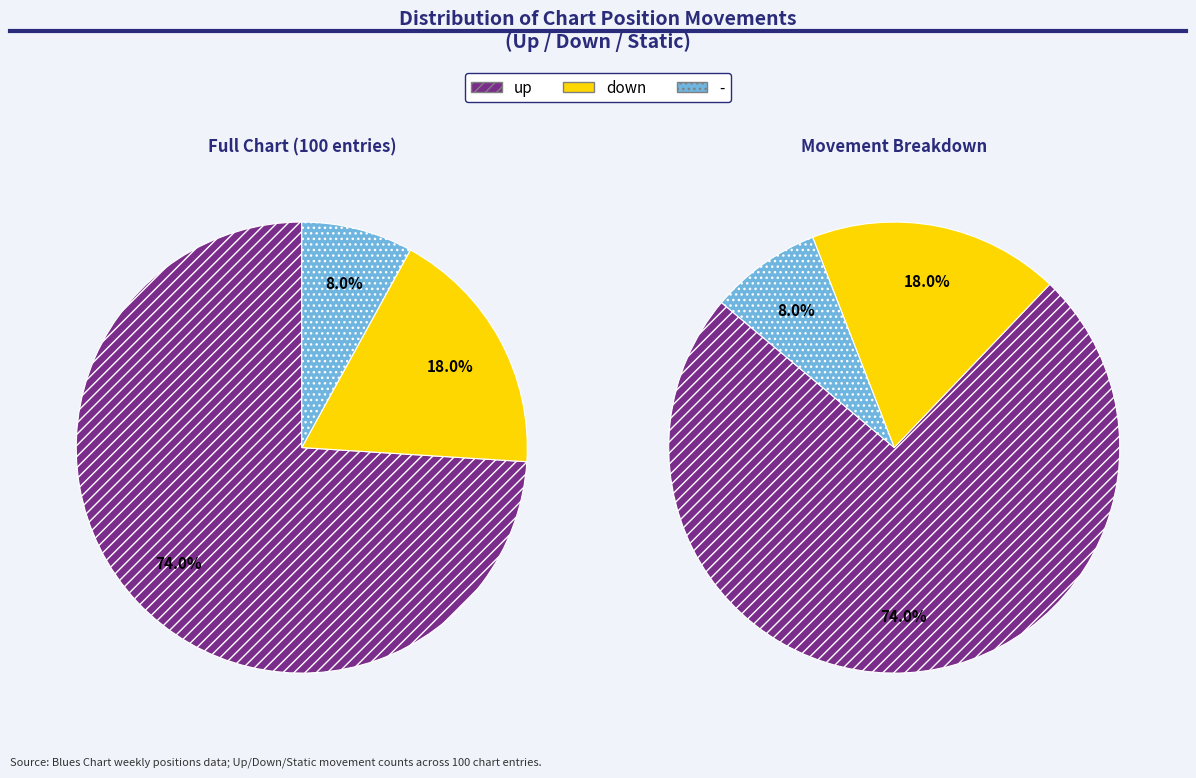

Which has a higher value, - or up?

up